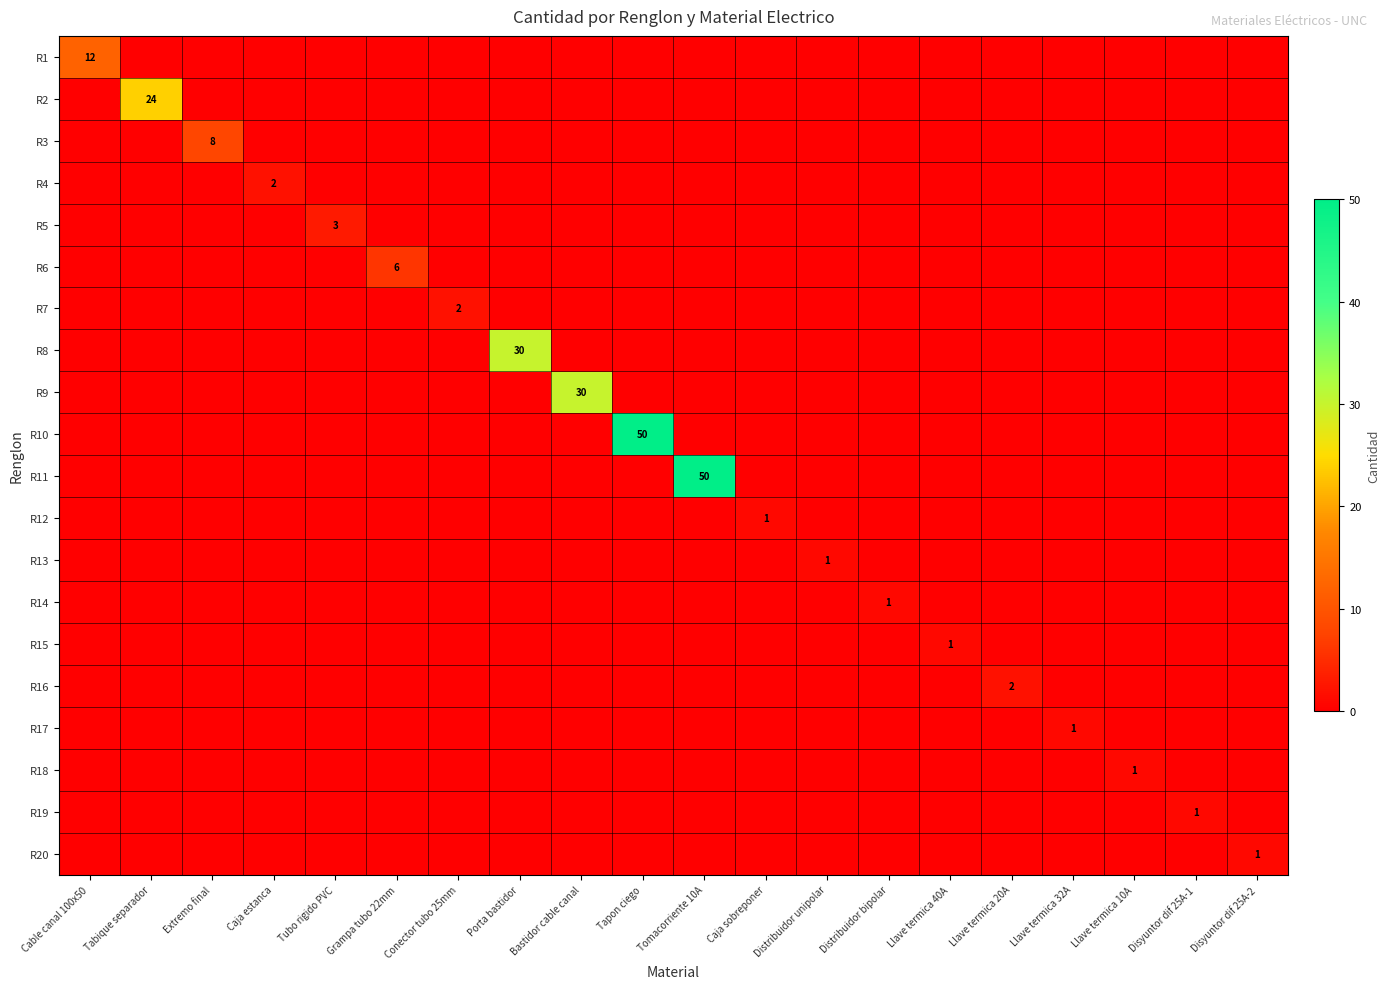

Is it true that R12 equals 1 at Caja sobreponer?

True